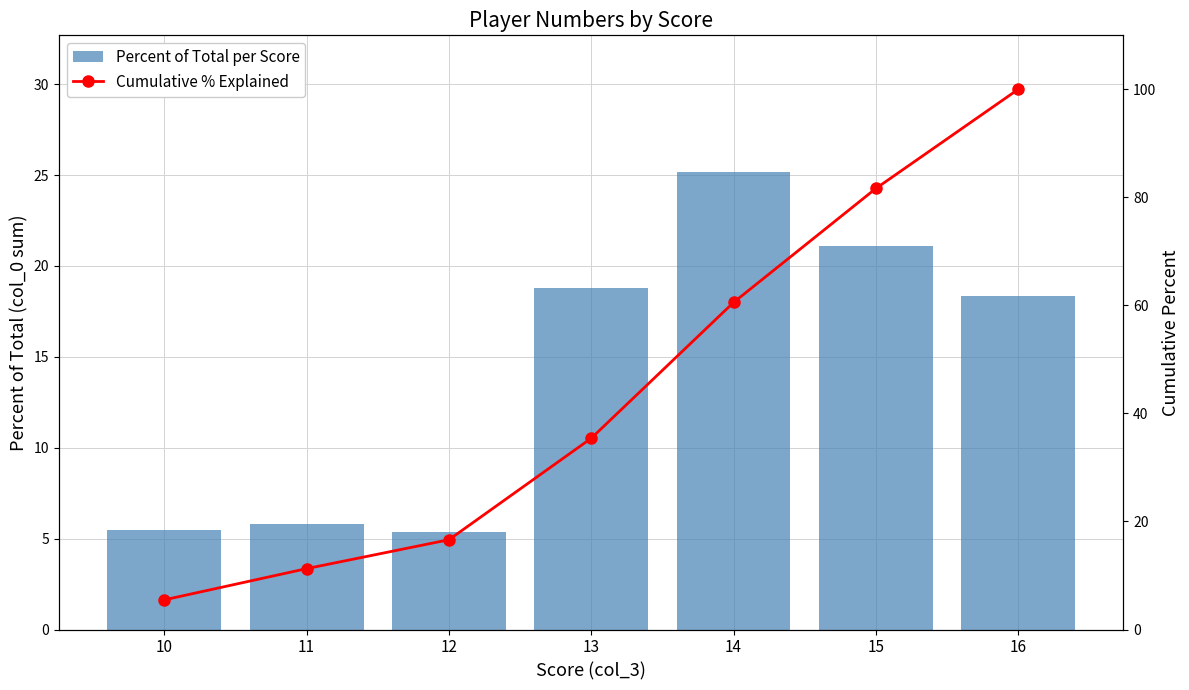

At 14, list the series in order from largest to smallest.

Cumulative % Explained, Percent of Total per Score